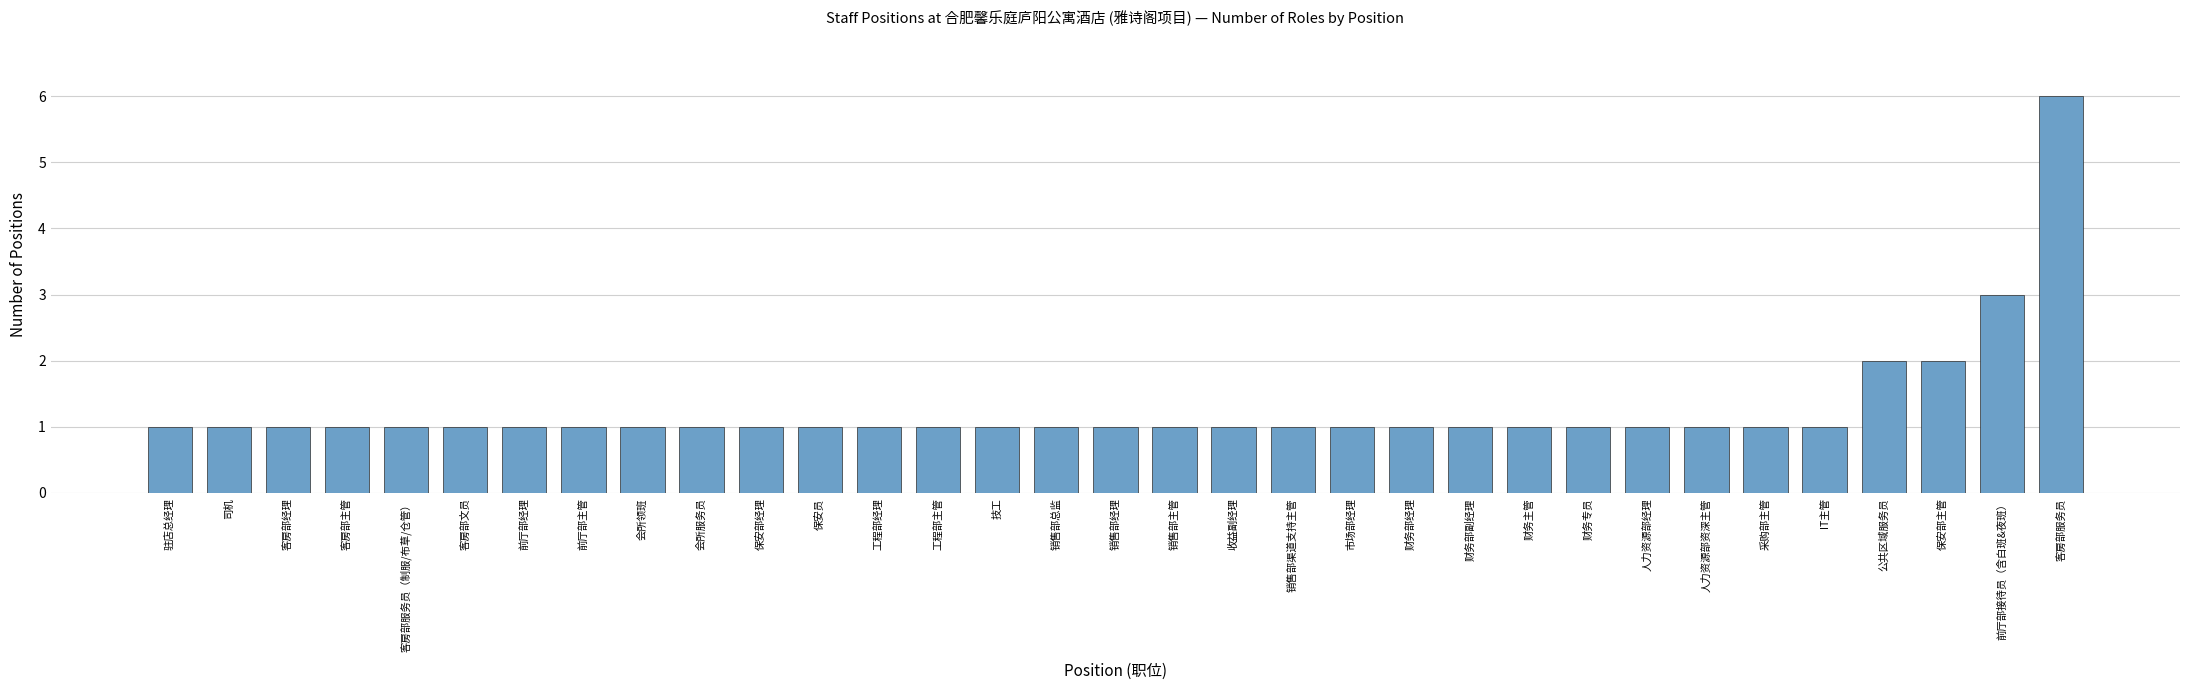

Is it true that the value at 驻店总经理 is 1?

True